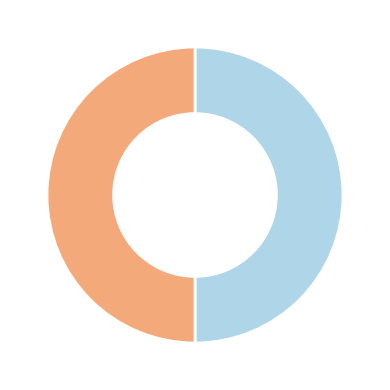

How many slices are in this pie chart?

2